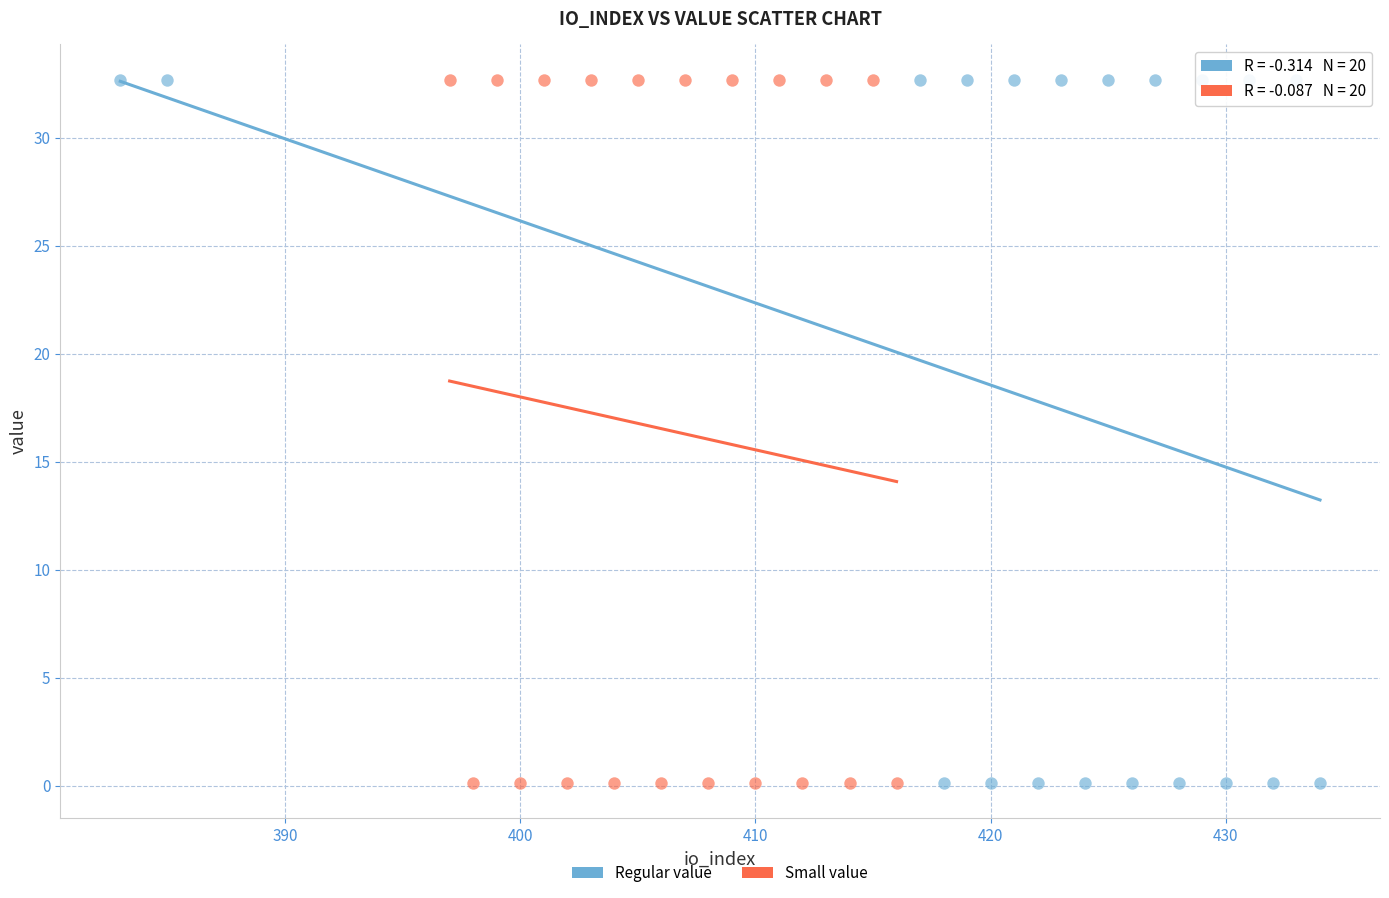

What are all the series names shown in the legend?

Regular value, Small value